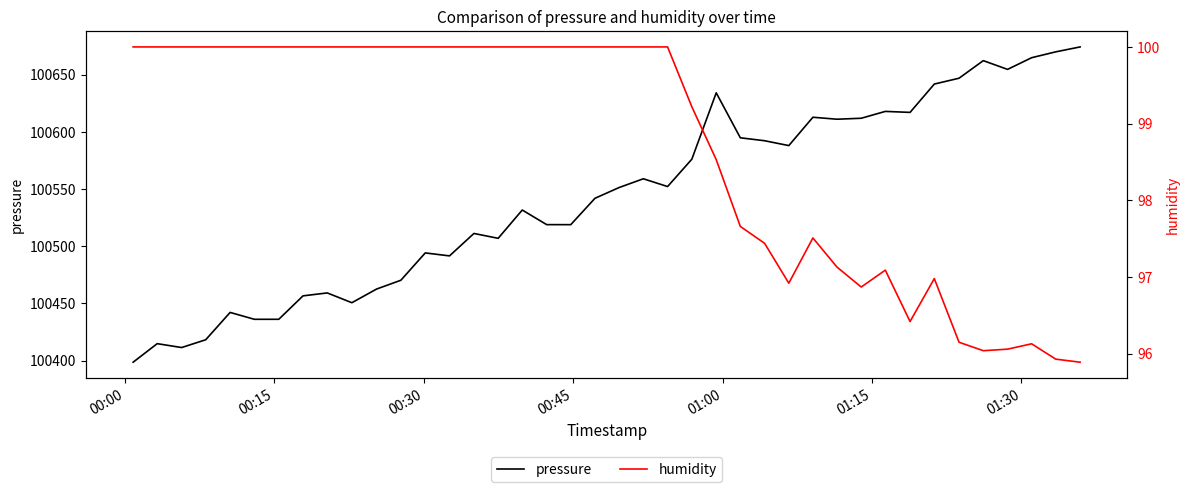

What is the value of the humidity point at the 26th from the left?

97.7